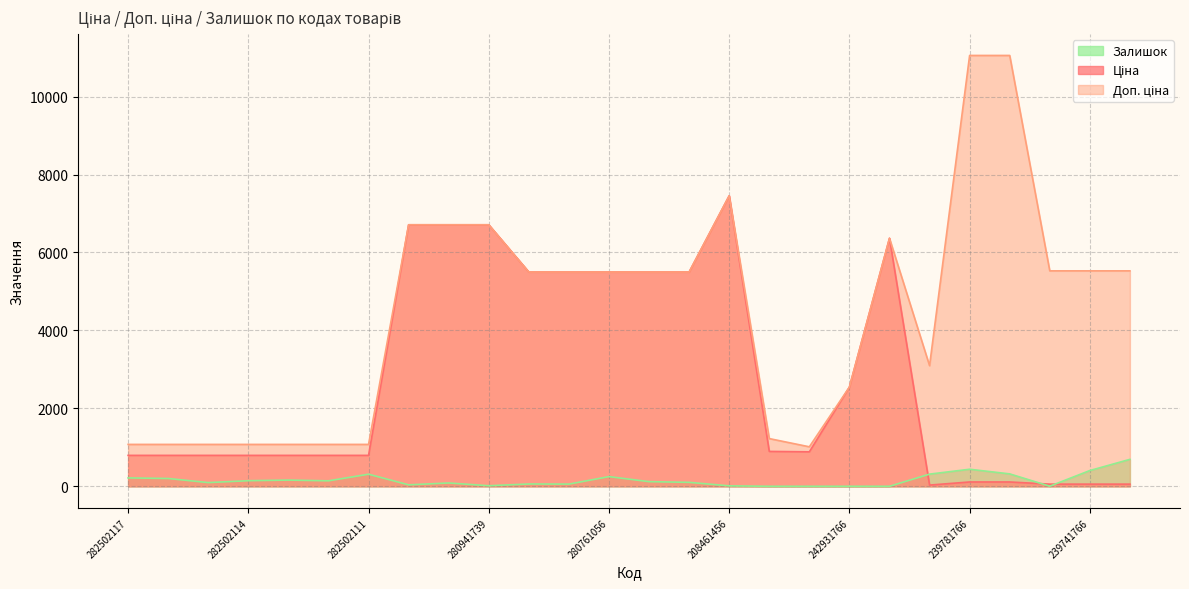

Rank the categories by Залишок value from lowest to highest.

255241844, 247501858, 242931766, 242931763, 239741767, 208461456, 280941739, 280941901, 280761644, 280761652, 280941856, 282502115, 280762039, 280761054, 282502112, 282502114, 282502113, 282502110, 282502117, 280761056, 282502111, 239781767, 239781765, 239741766, 239781766, 239741765